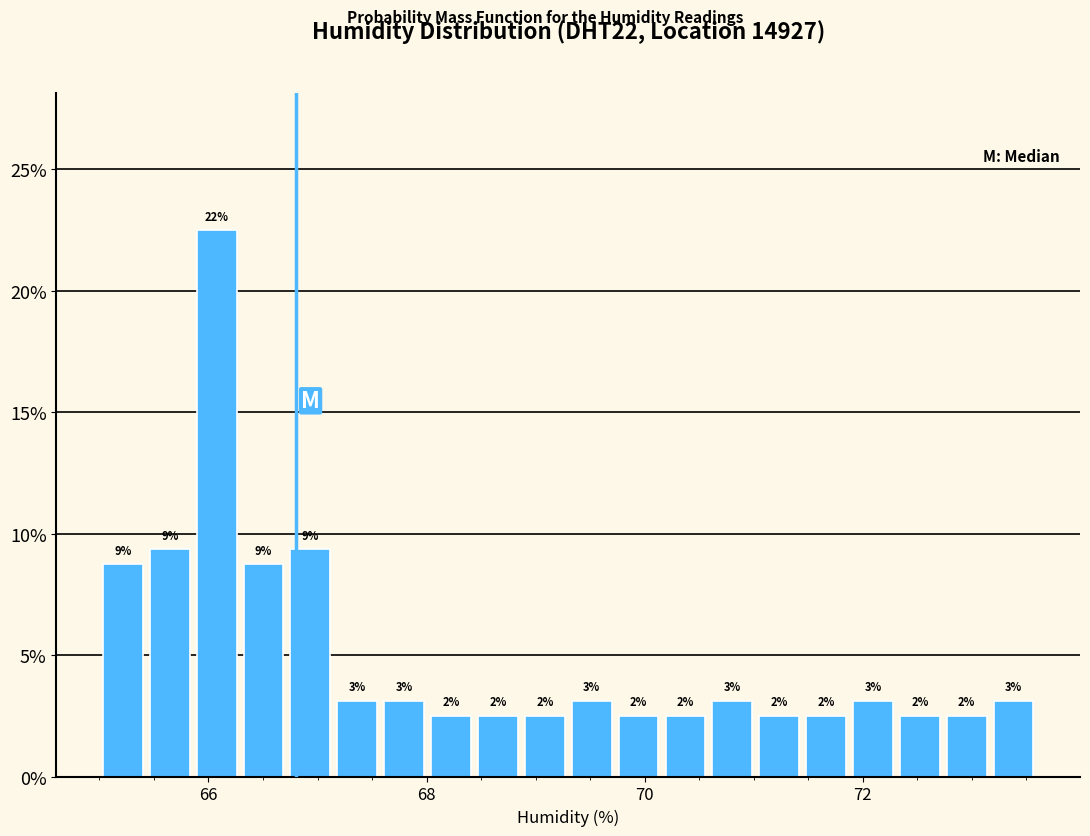

Read against the x-axis, roughly where is the centre of the tallest bar?

66.0